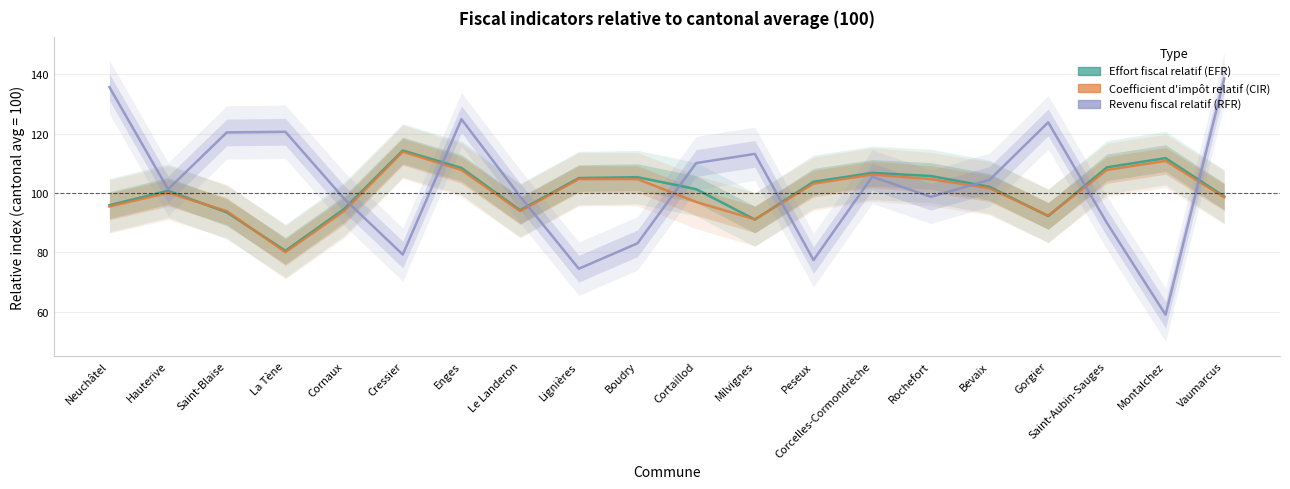

Between Cressier and Vaumarcus, which is larger?

Cressier